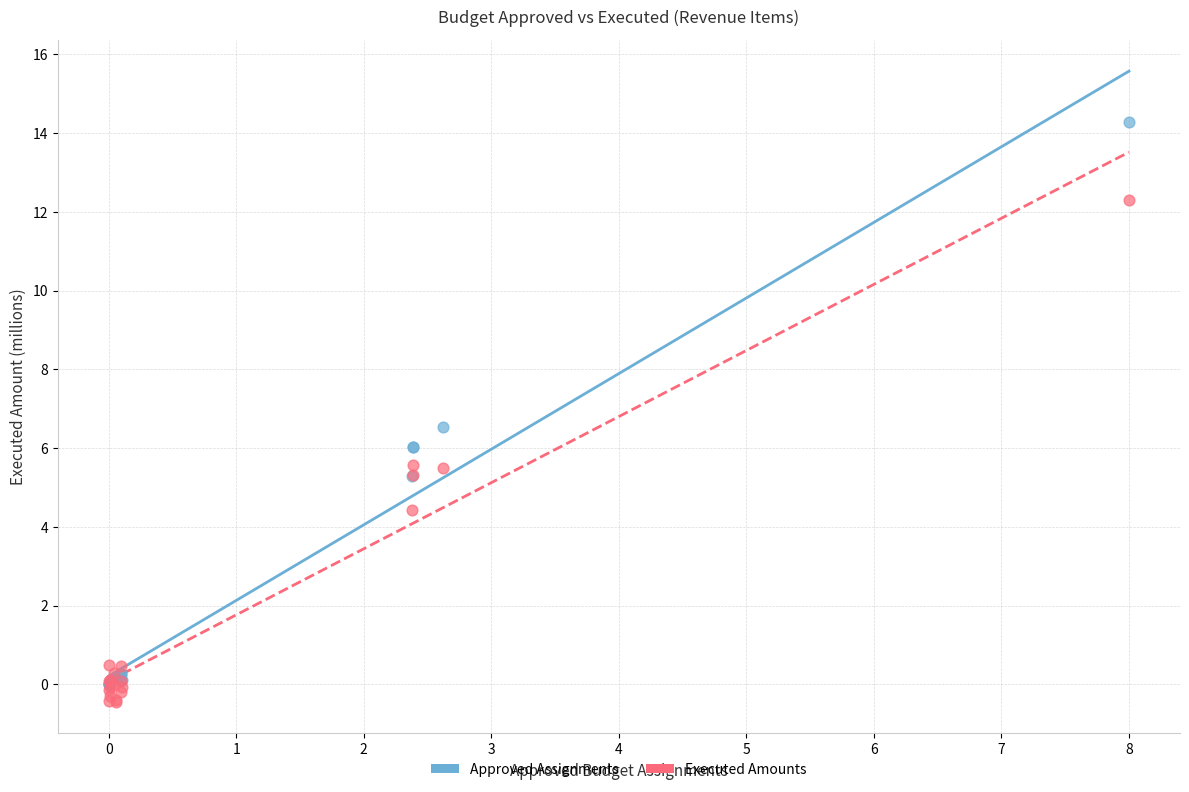

Which series reaches the minimum Y coordinate?

Executed Amounts